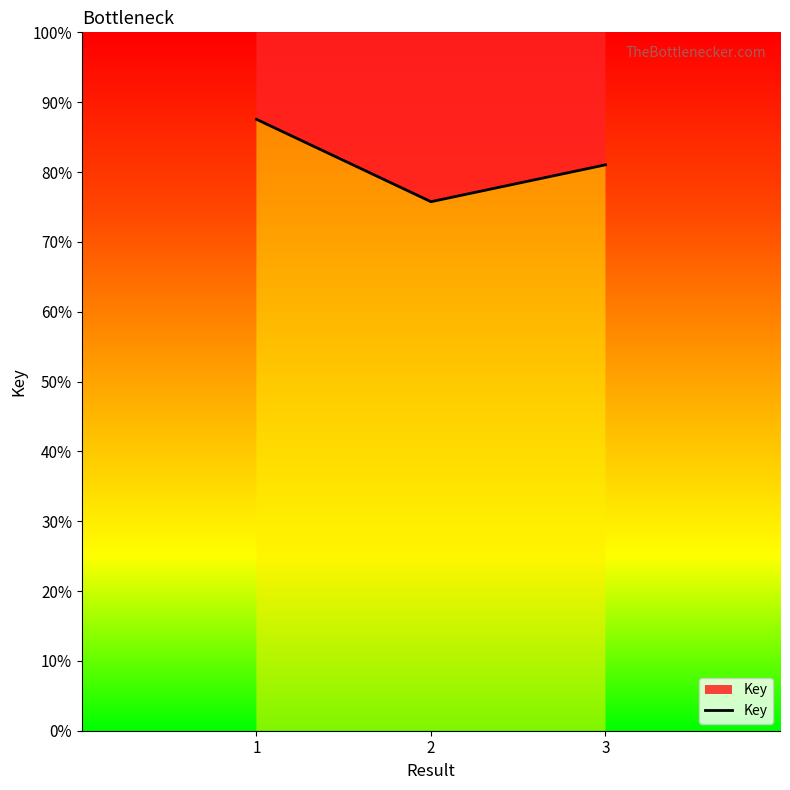

How many values are between 0 and 1?

3